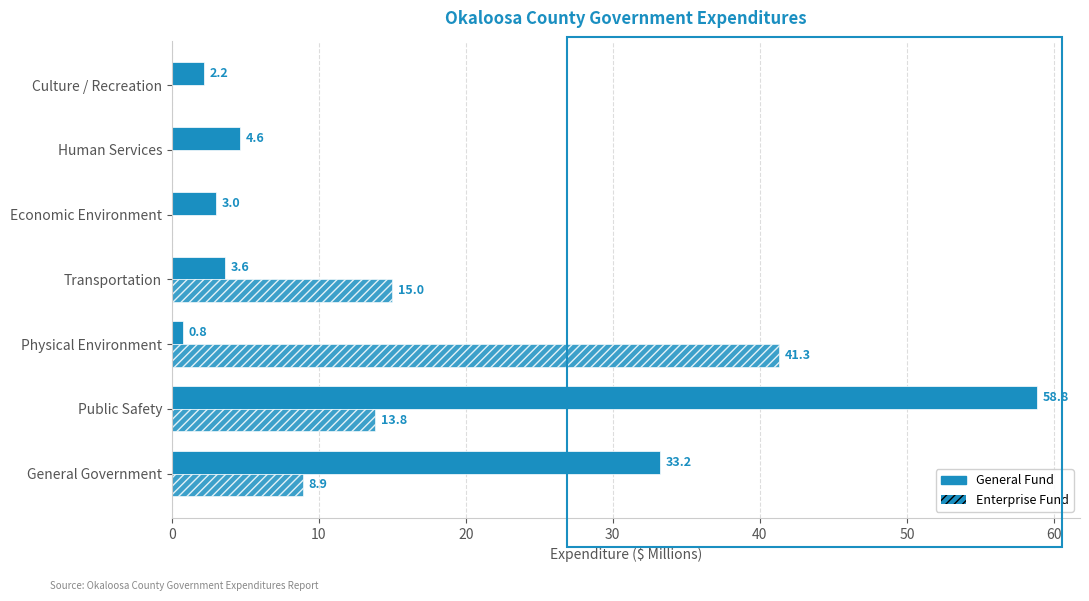

How many distinct data groups are displayed?

2